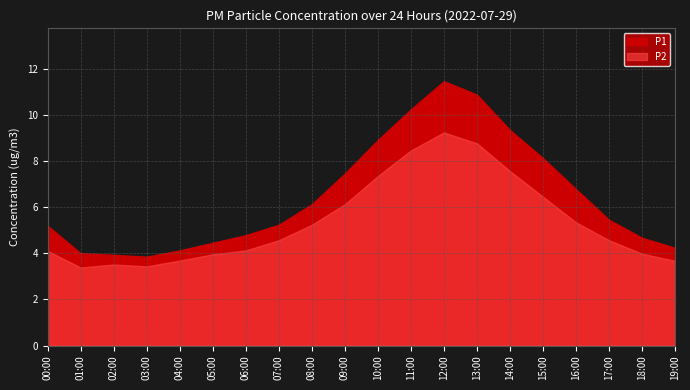

True or false: P2 has a value of 4.0 at 05:00.

True